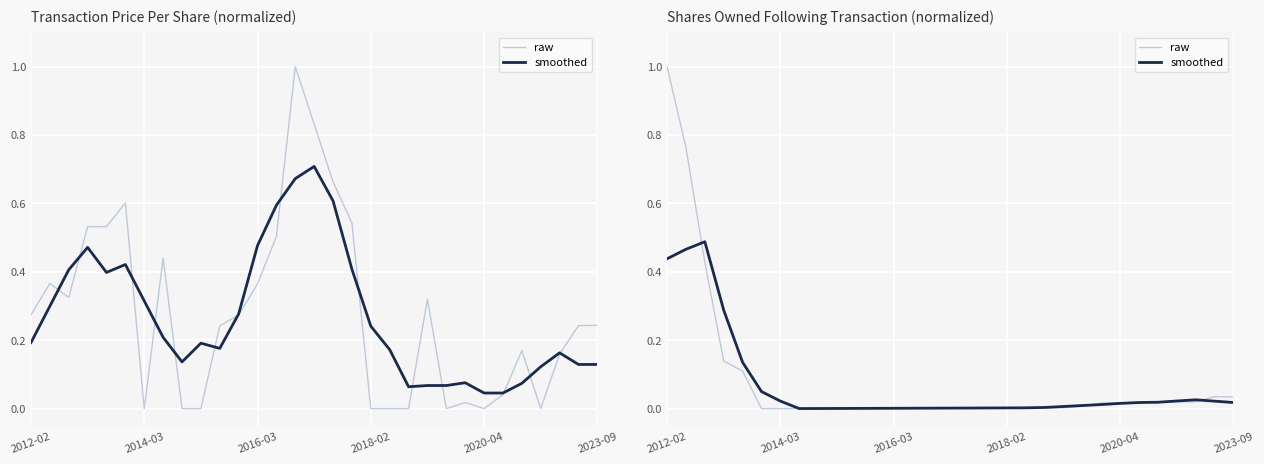

Rank the series by their maximum value, from highest to lowest.

raw, smoothed